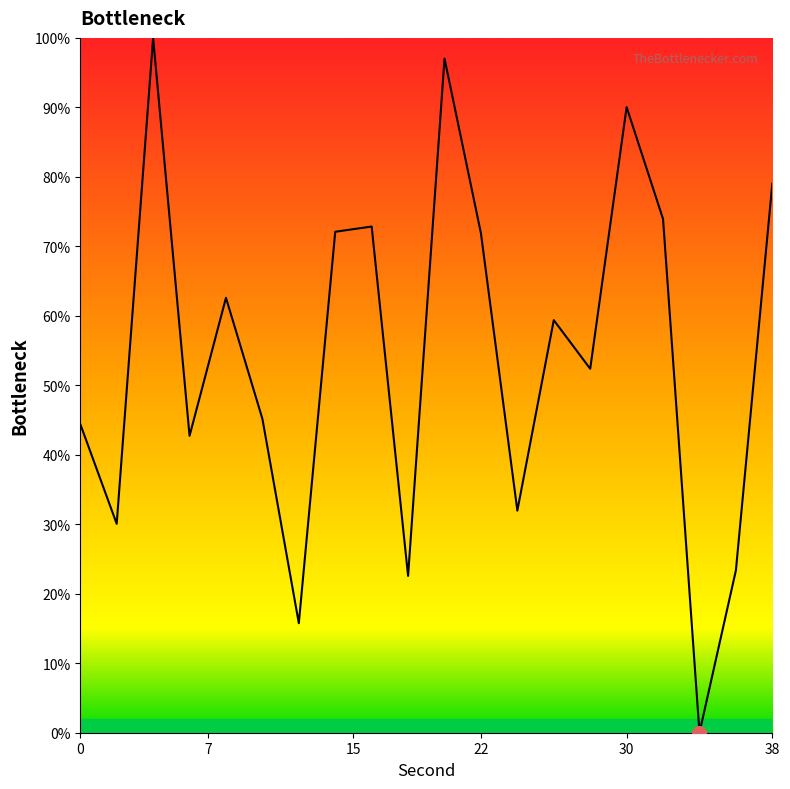

How many lines are shown in the chart?

1